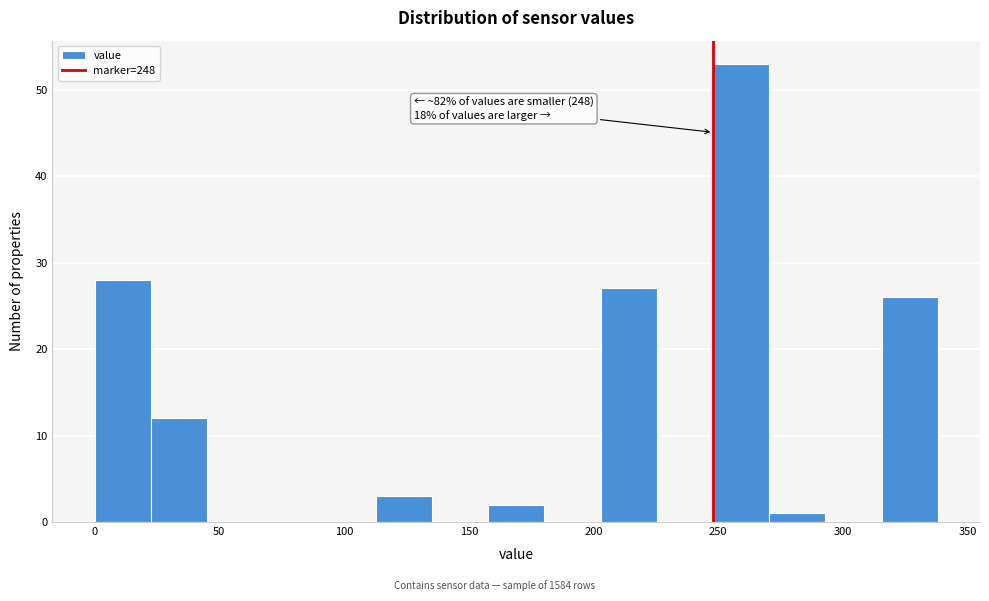

Over which range of the x-axis is the bar tallest?

250 to 270